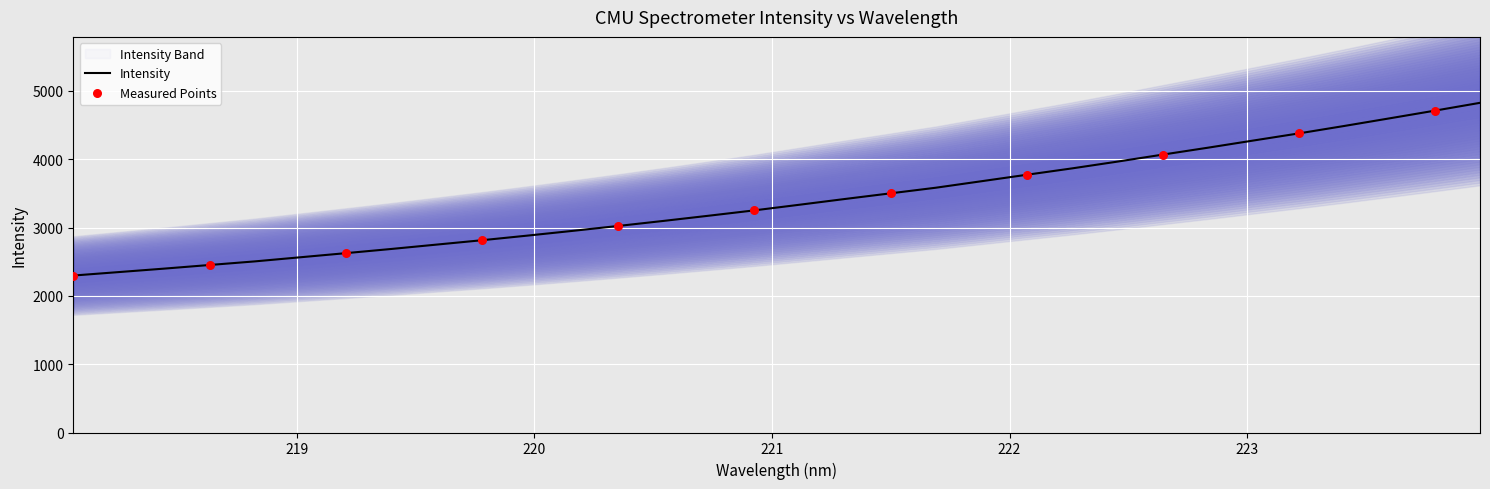

Approximately how many times larger is the value at 219.7801 compared to 223.7895?

0.6